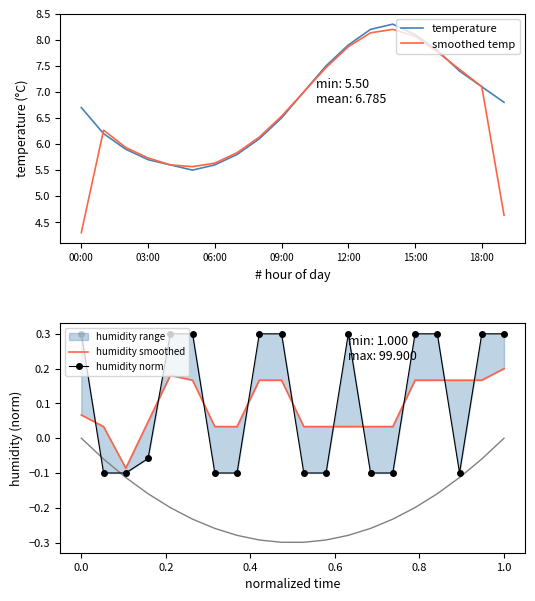

How many humidity norm values are between 0 and 1?

10